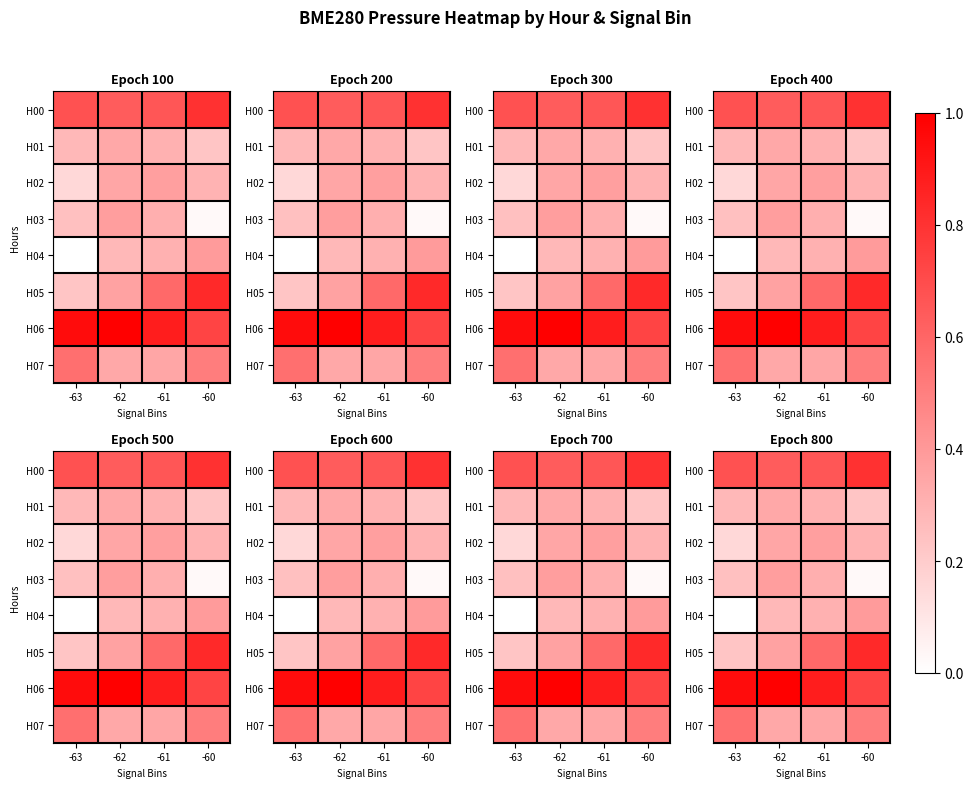

What is the difference between the maximum and minimum values in the H02 series?

0.2